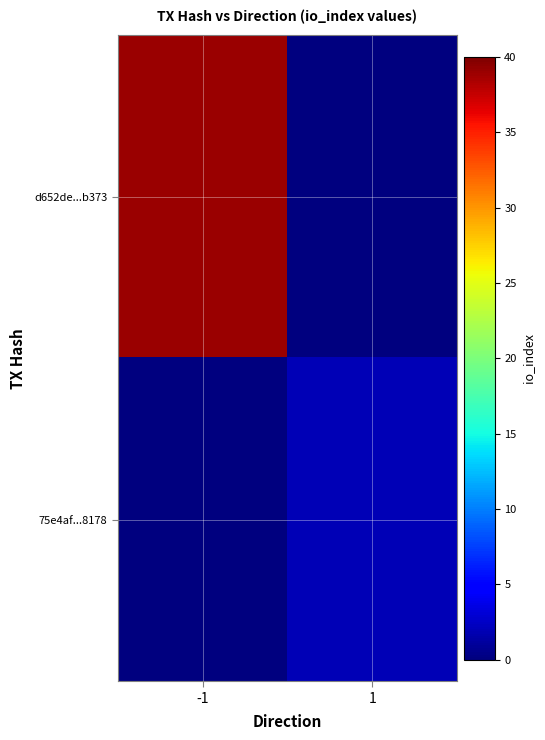

Which category has the lowest value across all series?

1